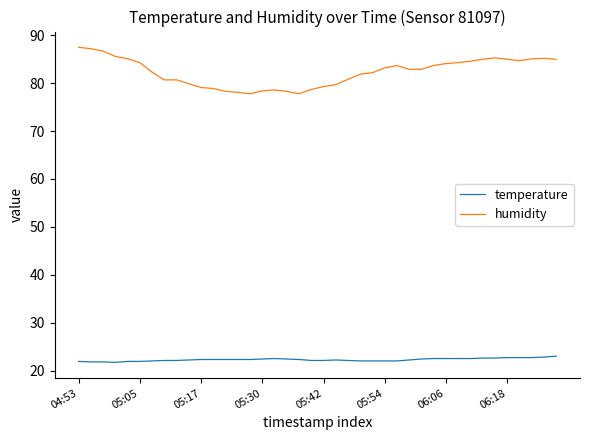

What is the difference between the maximum and minimum values in the humidity series?

9.7